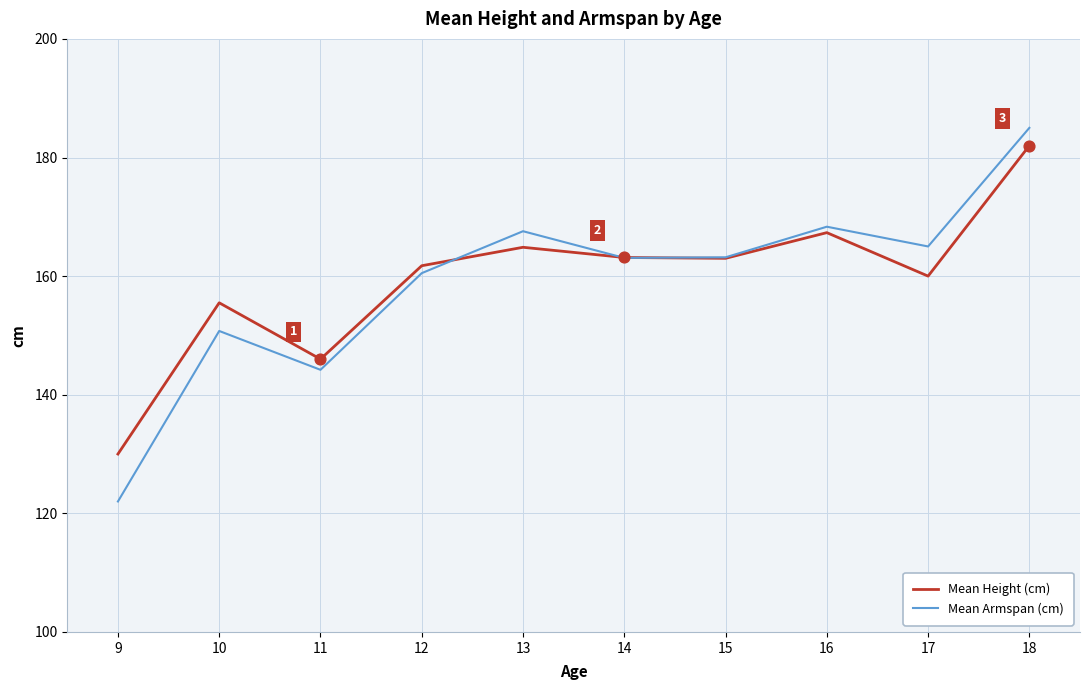

What are all the series names shown in the legend?

Mean Height (cm), Mean Armspan (cm)